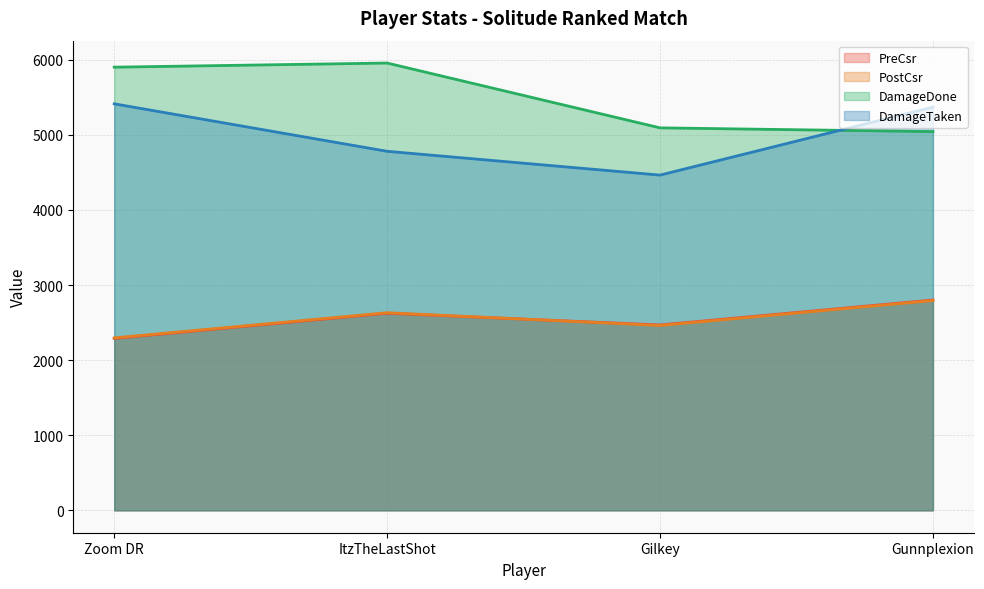

At how many categories does at least one series exceed 2915?

4